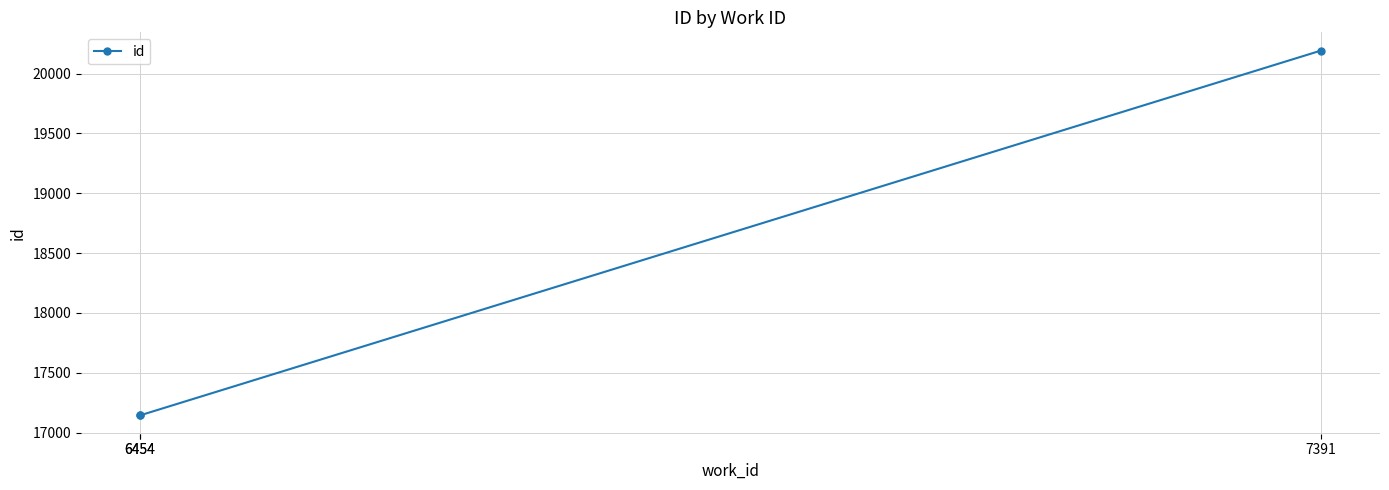

Where does the data first go above 17144?

7391